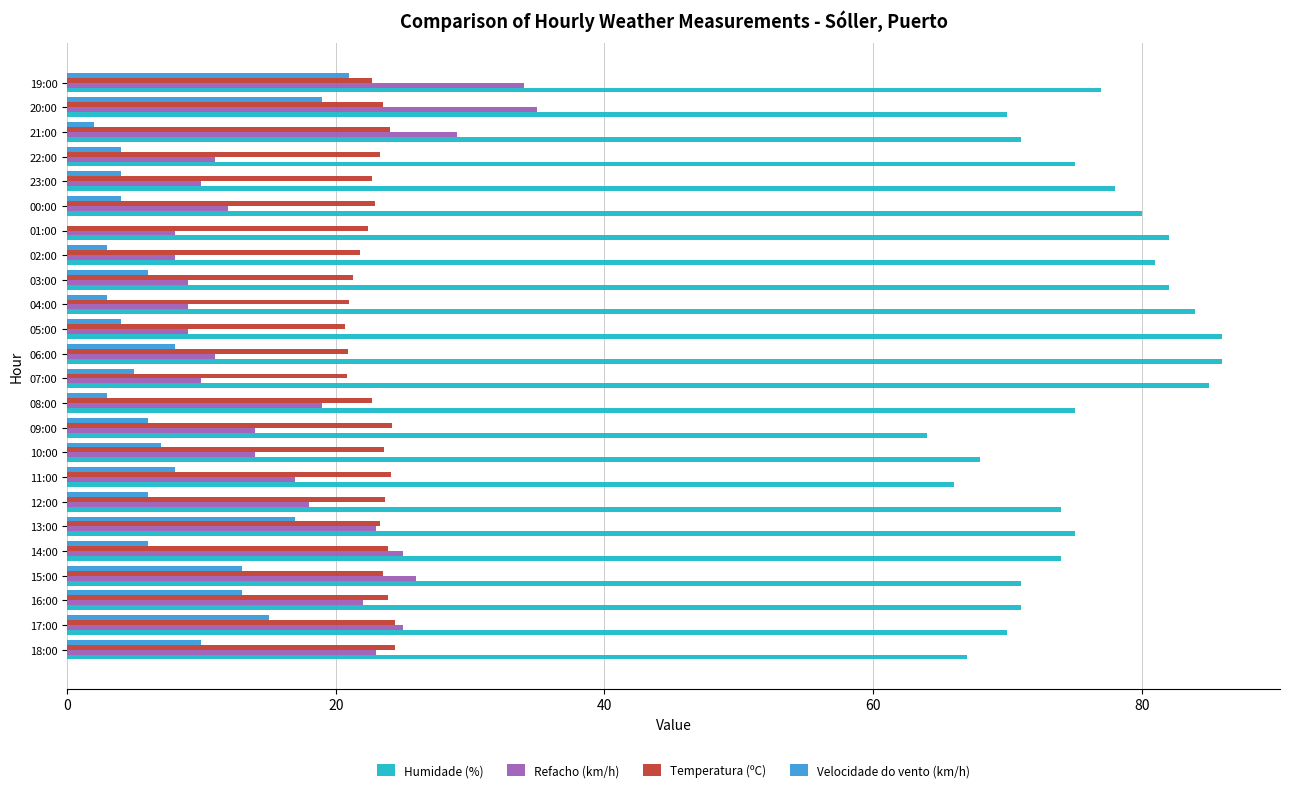

Count the number of categories in the chart.

24